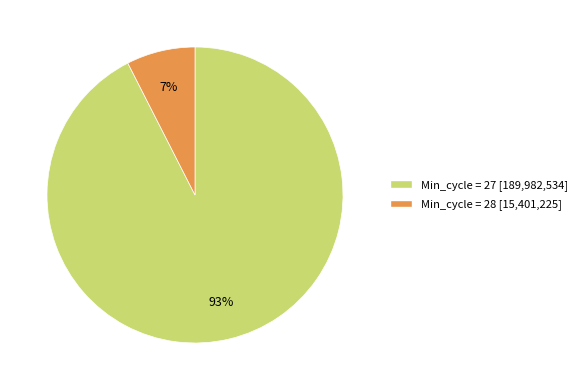

Is the sum of Min_cycle = 27 [189,982,534] and Min_cycle = 28 [15,401,225] greater than half?

Yes